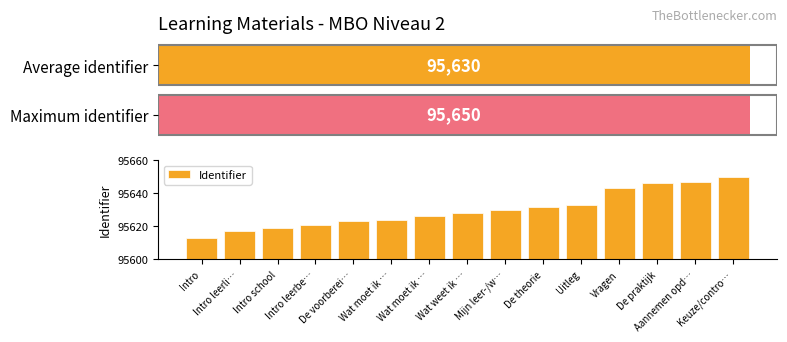

Does the chart contain stacked bars?

No